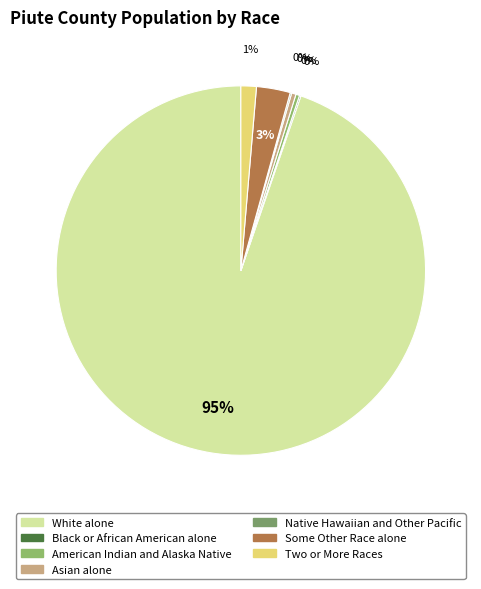

To the nearest percent, what percentage of the pie is White alone?

95%